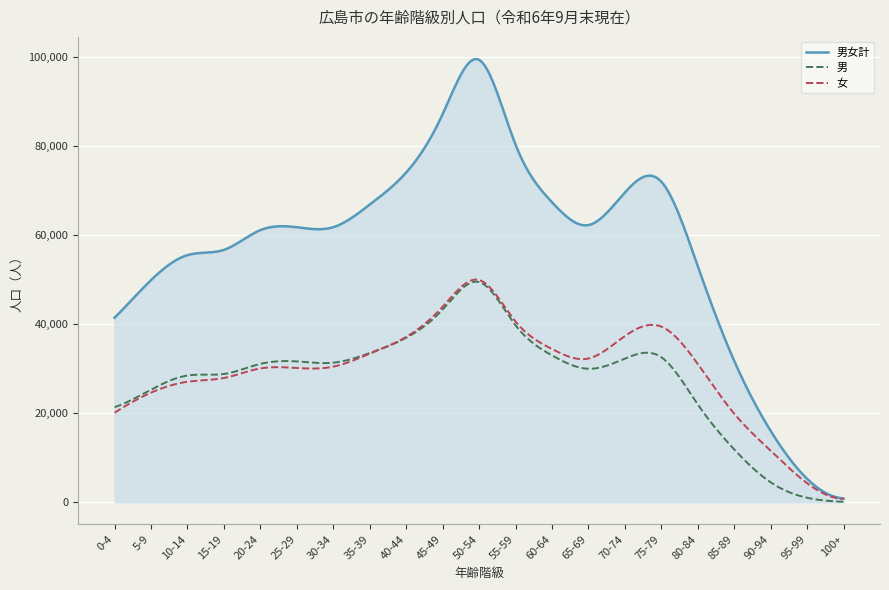

What is the greatest value displayed?

99583.2